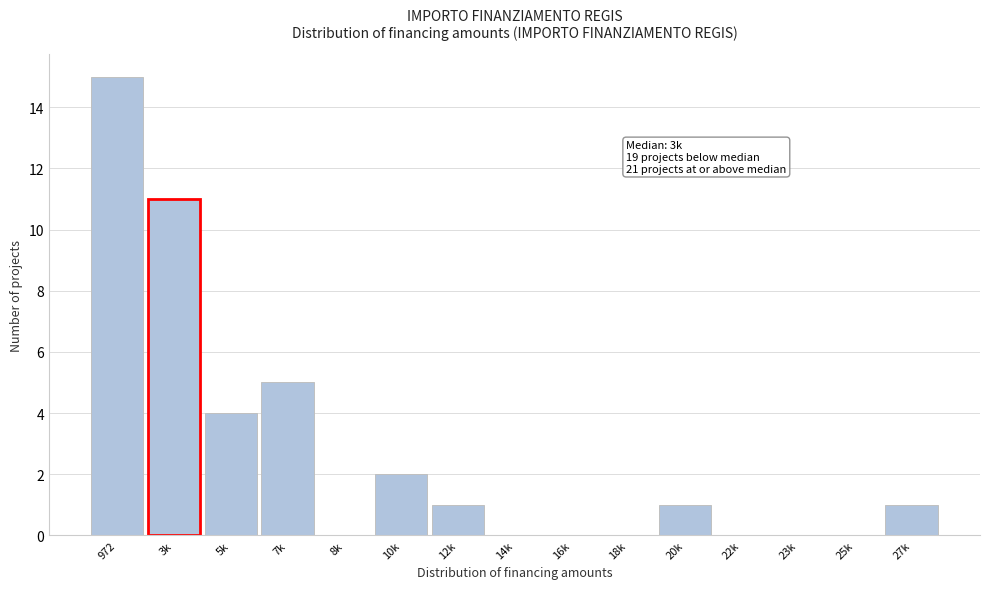

Reading left to right, list all the values displayed in this chart.

972=15	3k=11	5k=4	7k=5	8k=0	10k=2	12k=1	14k=0	16k=0	18k=0	20k=1	22k=0	23k=0	25k=0	27k=1